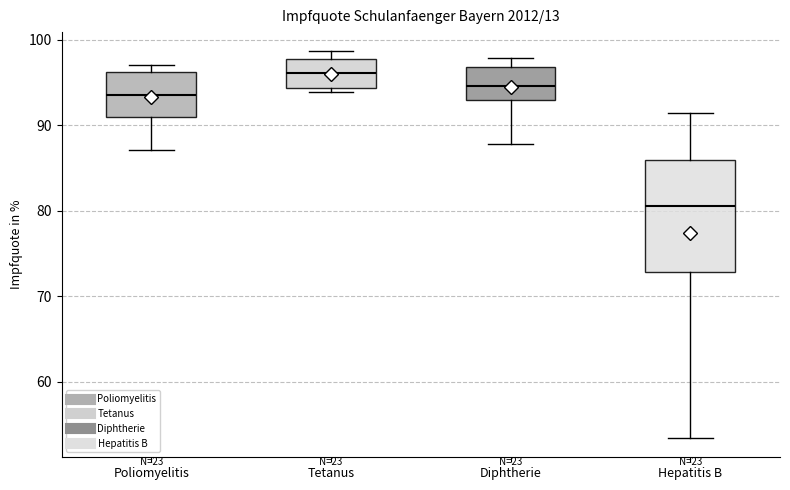

Where is the lower edge of the box for Tetanus on the y-axis? The values are not printed on the chart, so give them approximately, as read against the axis.

94